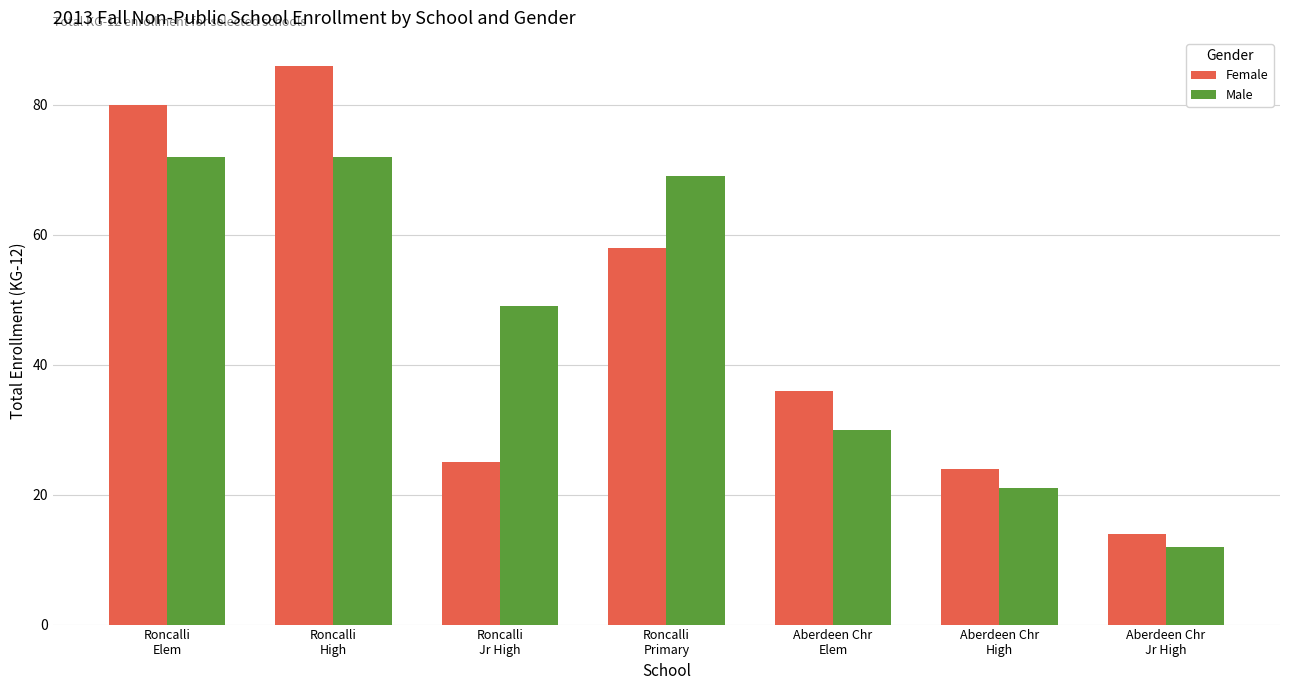

Where does the Female series first go above 36?

Roncalli
Elem